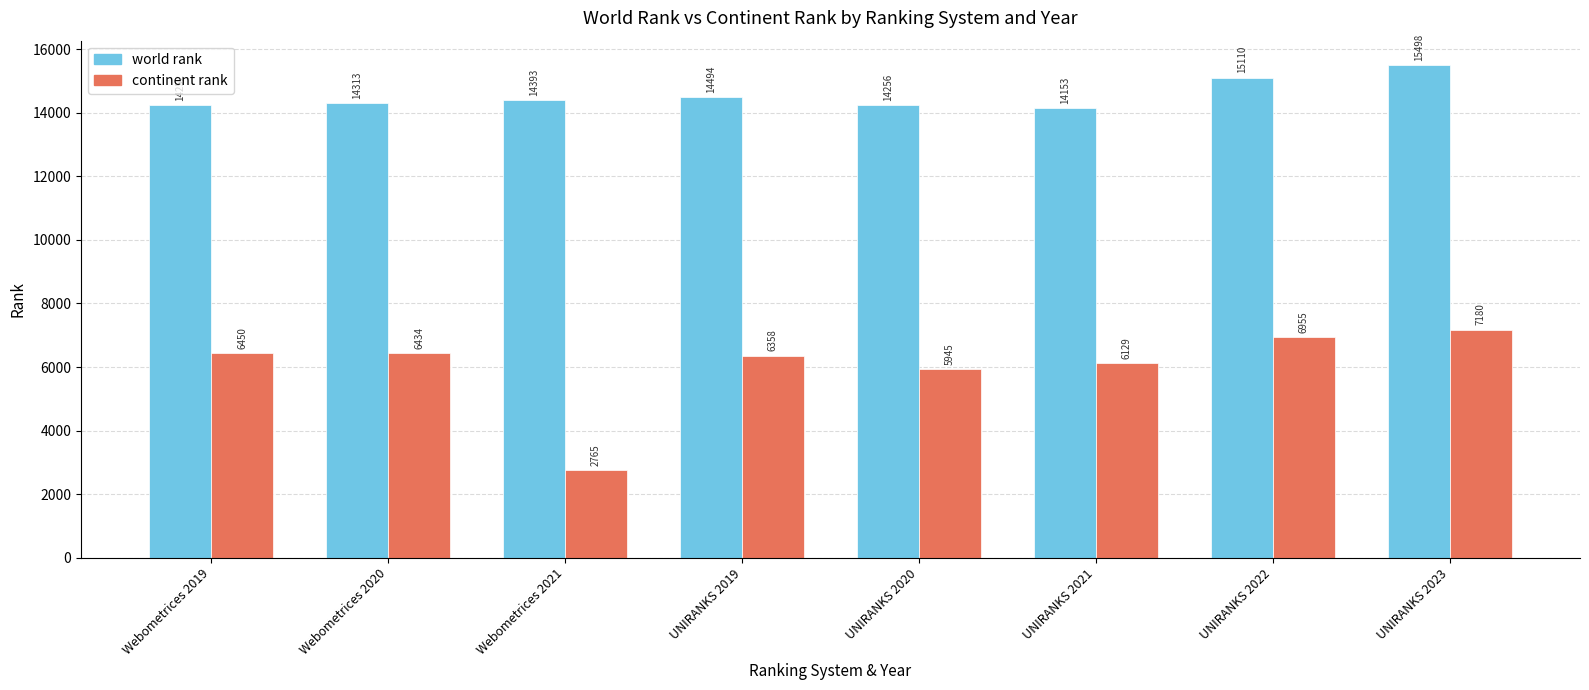

The continent rank series shows 6450 at Webometrices 2019. True or false?

True